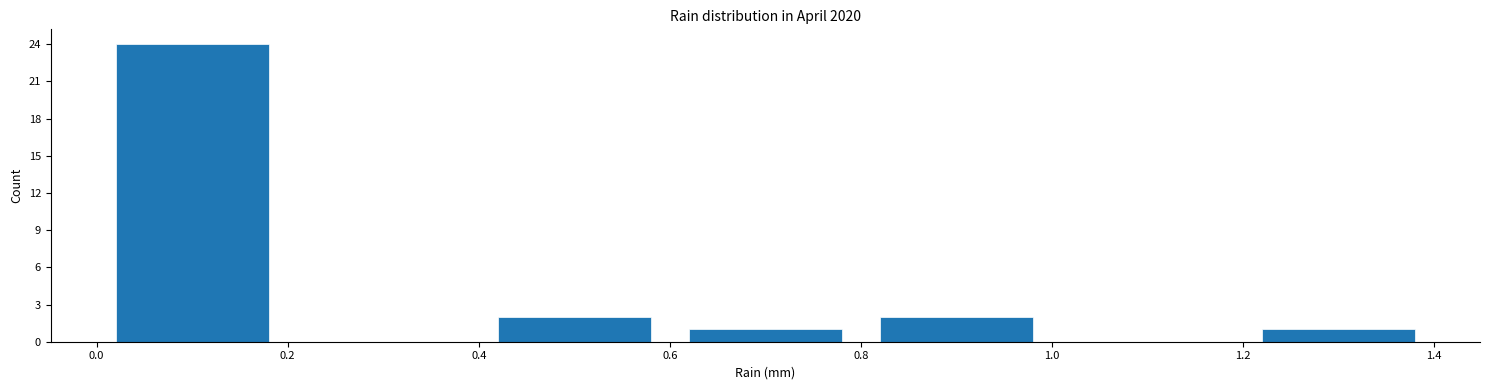

Reading left to right, transcribe this chart: for each bar, give the range it covers on the x-axis and its height. The values are not printed on the chart, so give them approximately, as read against the axis.

0.0 to 0.2: 24
0.2 to 0.4: 0
0.4 to 0.6: 2
0.6 to 0.8: 1
0.8 to 1.0: 2
1.0 to 1.2: 0
1.2 to 1.4: 1